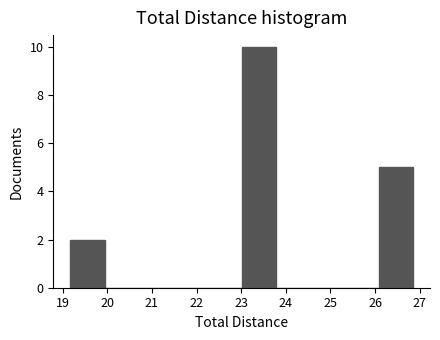

How tall is the bar that spans 26.1 to 26.8 on the x-axis? Neither the bar edges nor the heights are printed on the chart, so give them approximately, as read against the axes.

5